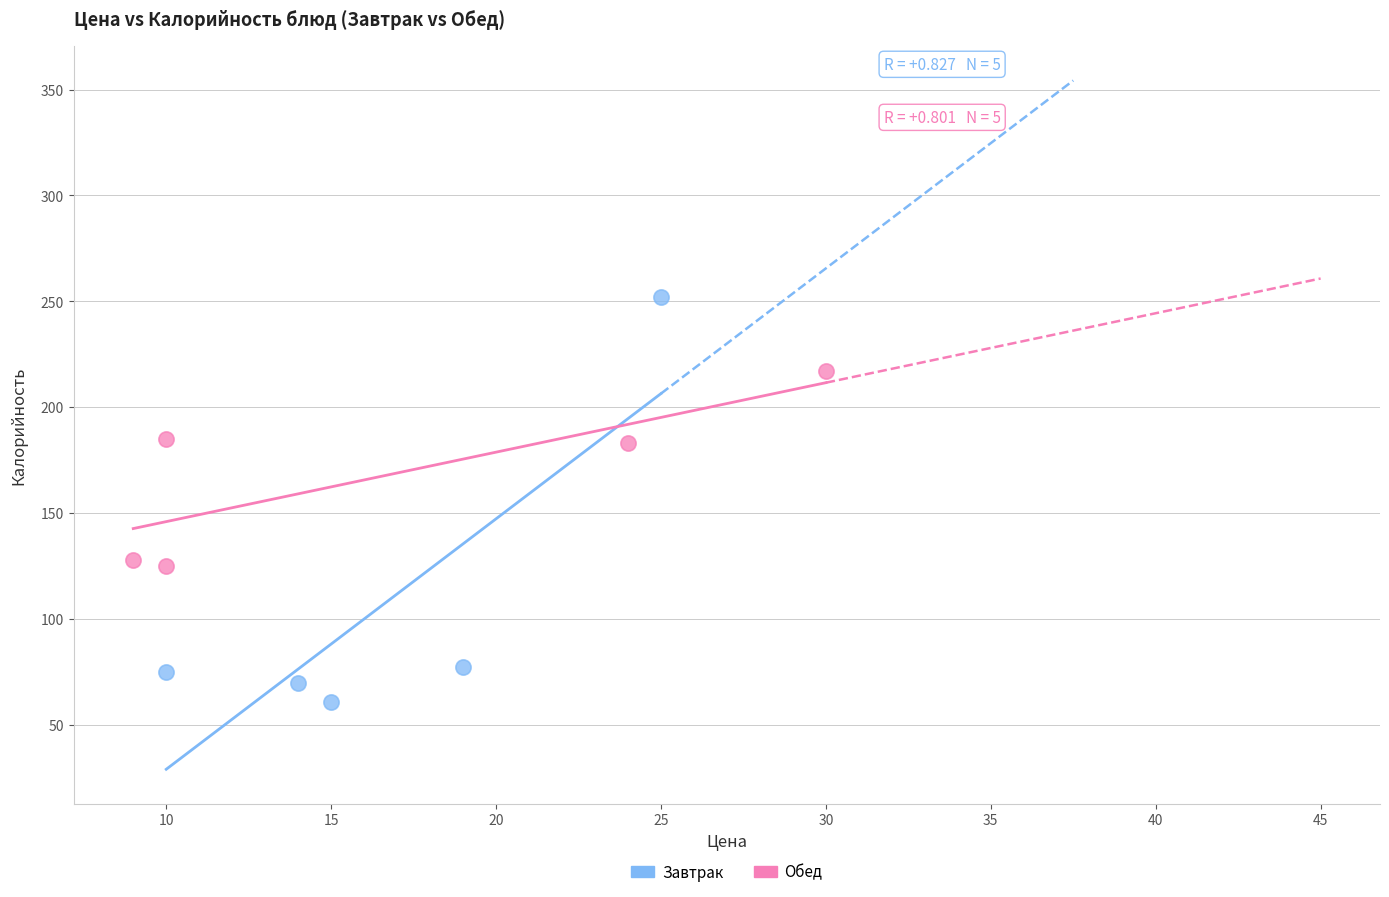

Which series reaches the minimum Y coordinate?

Завтрак